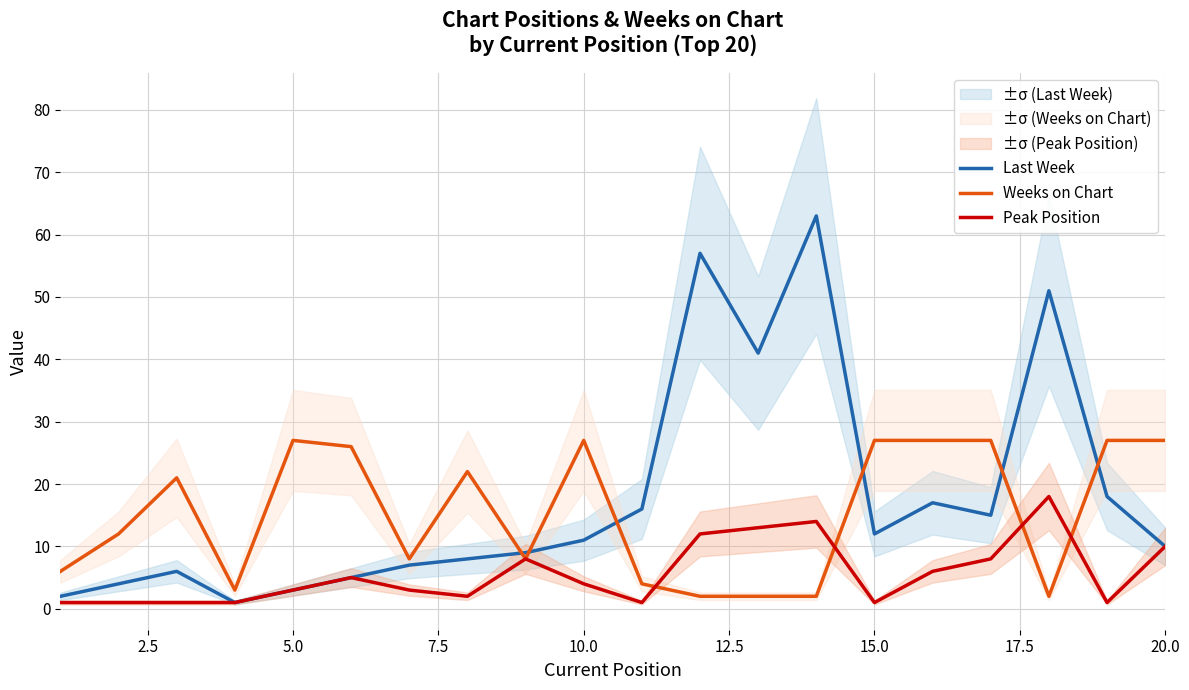

The Peak Position series shows 3 at 20.0. True or false?

False